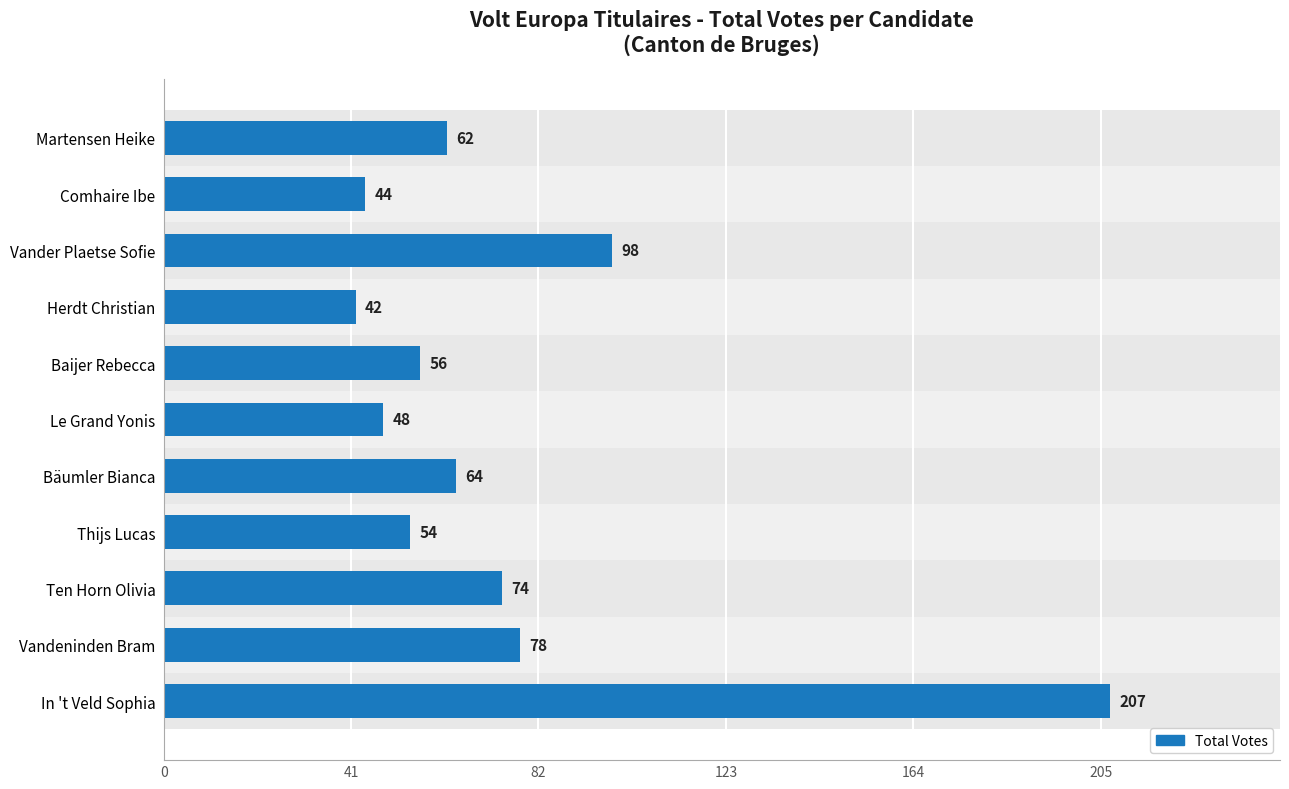

What is the change in value from Vander Plaetse Sofie to Martensen Heike?

-36